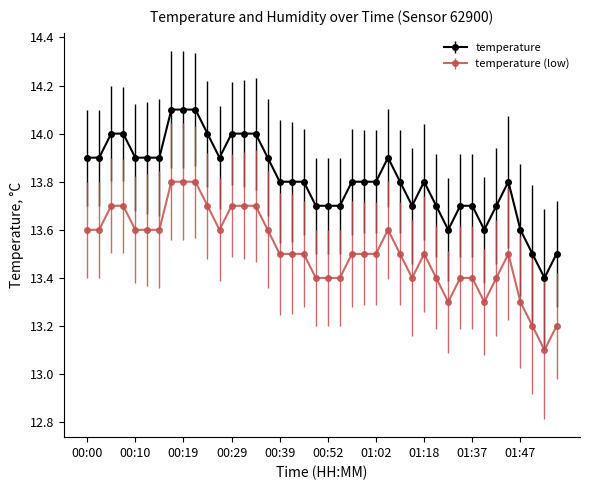

At how many categories does at least one series exceed 13?

40